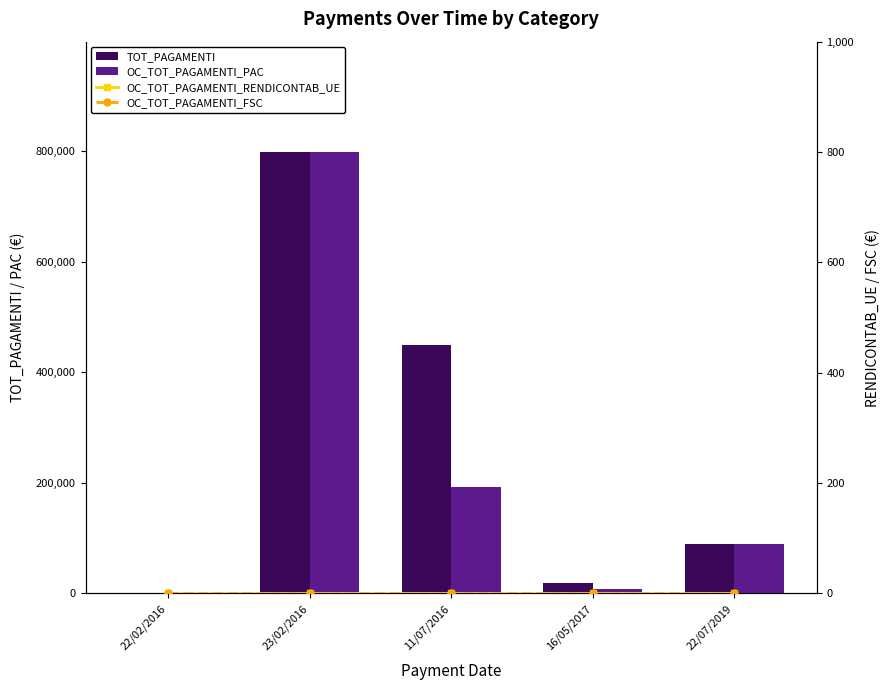

What are all the series names shown in the legend?

TOT_PAGAMENTI, OC_TOT_PAGAMENTI_PAC, OC_TOT_PAGAMENTI_RENDICONTAB_UE, OC_TOT_PAGAMENTI_FSC